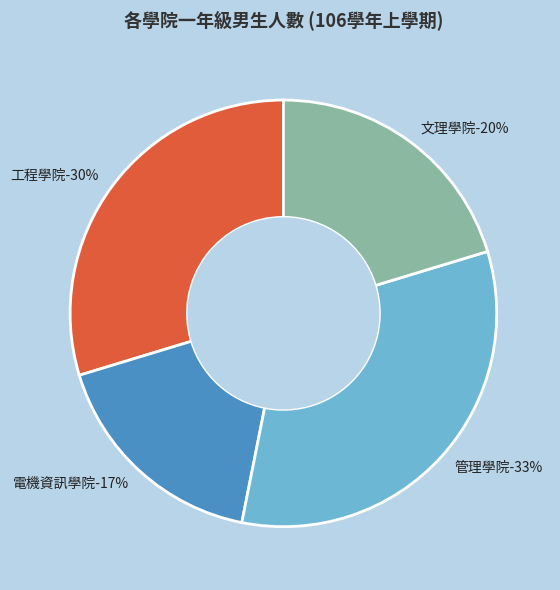

To the nearest percent, what is the difference between the largest and smallest slice percentages?

16%